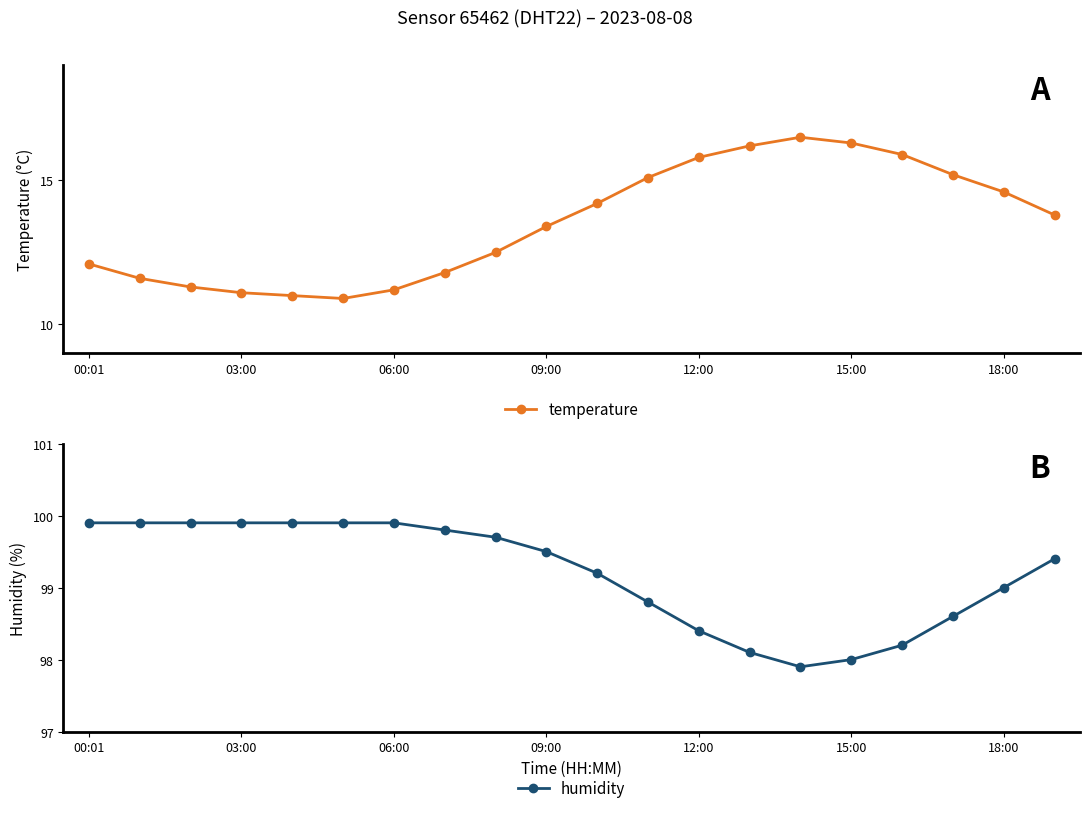

True or false: humidity and temperature intersect in this chart.

False